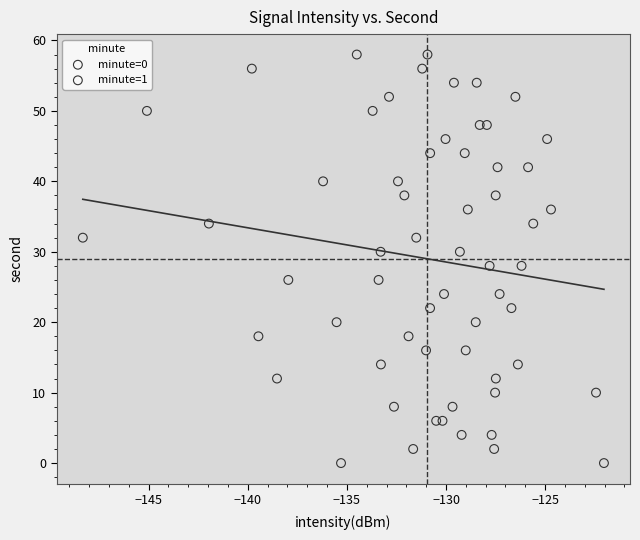

What are all the series names shown in the legend?

minute=0, minute=1